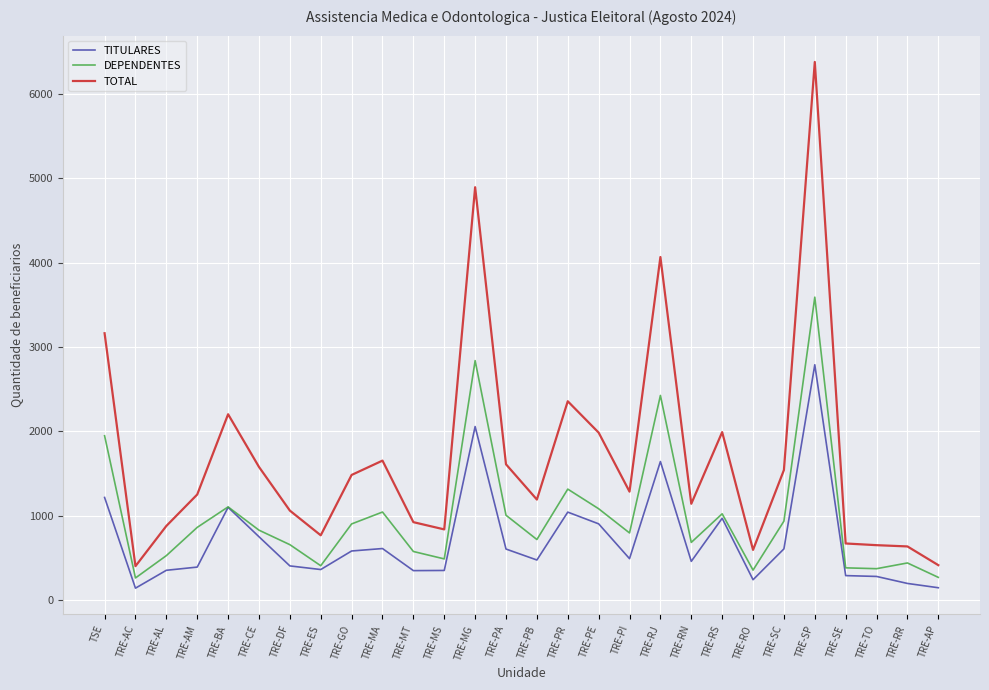

Which series has the largest range (max minus min)?

TOTAL